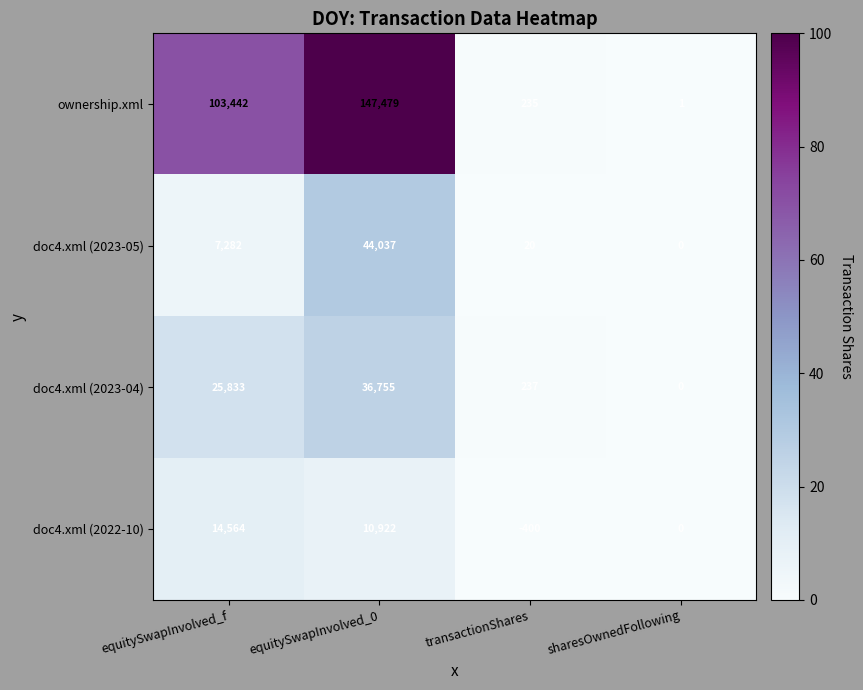

Is it true that doc4.xml (2023-05) equals 7282 at equitySwapInvolved_f?

True